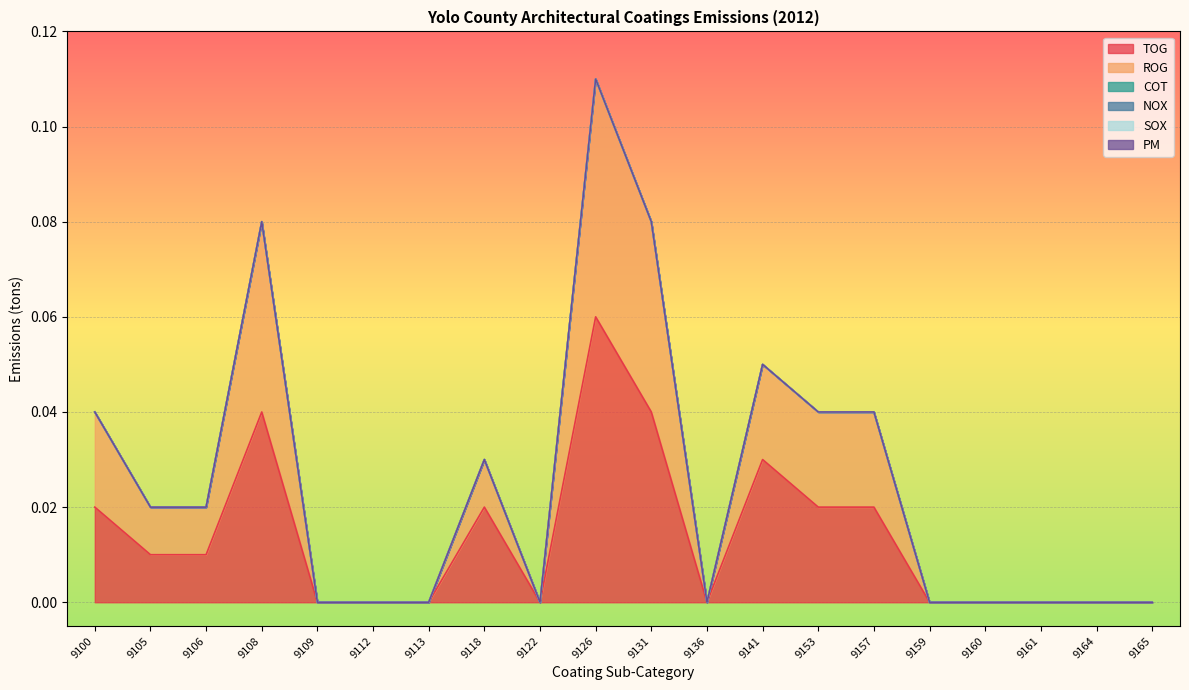

At which label is TOG closest to 0?

9109